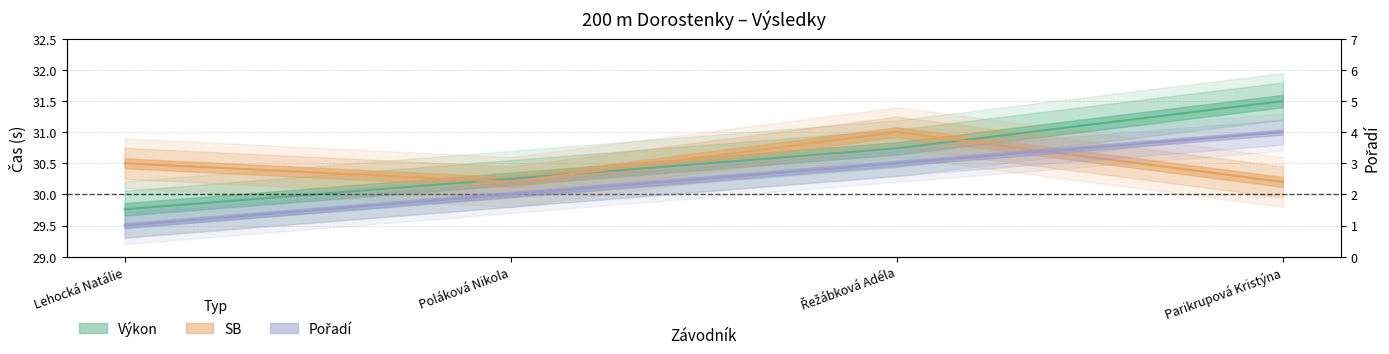

What is the label of the 4th point from the right?

Lehocká Natálie